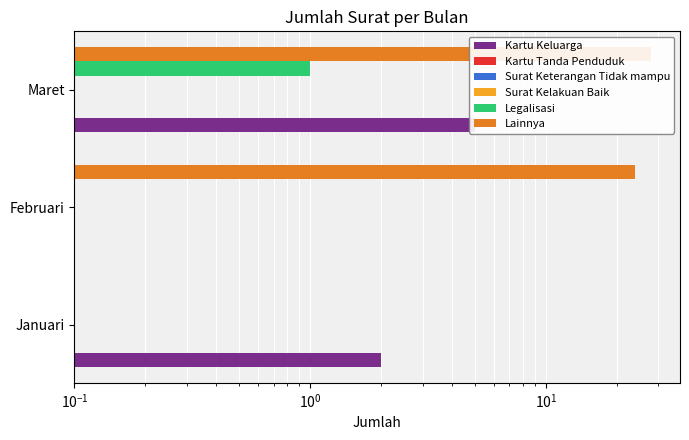

Does the chart contain stacked bars?

No